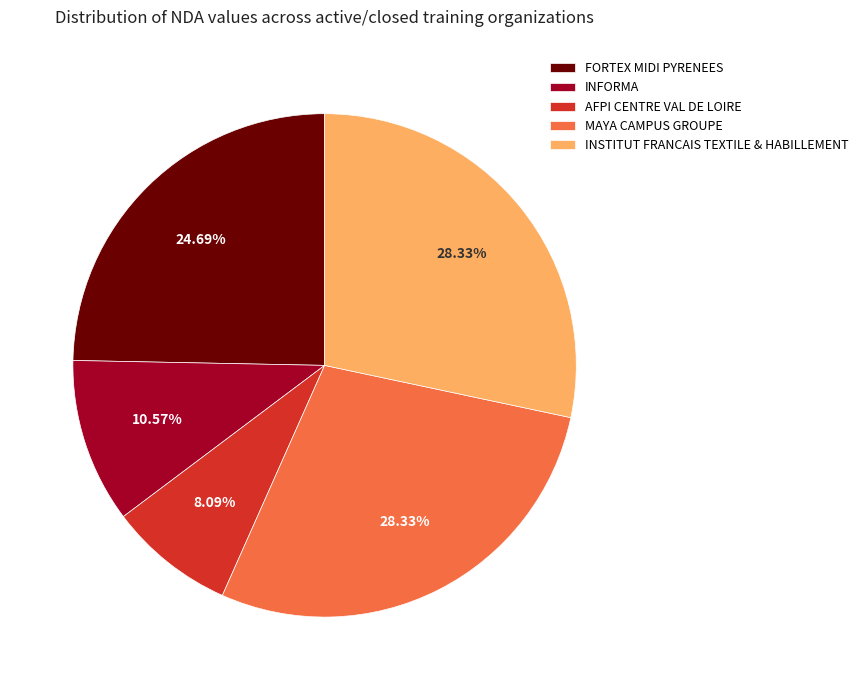

What is the smallest slice in the pie chart?

AFPI CENTRE VAL DE LOIRE